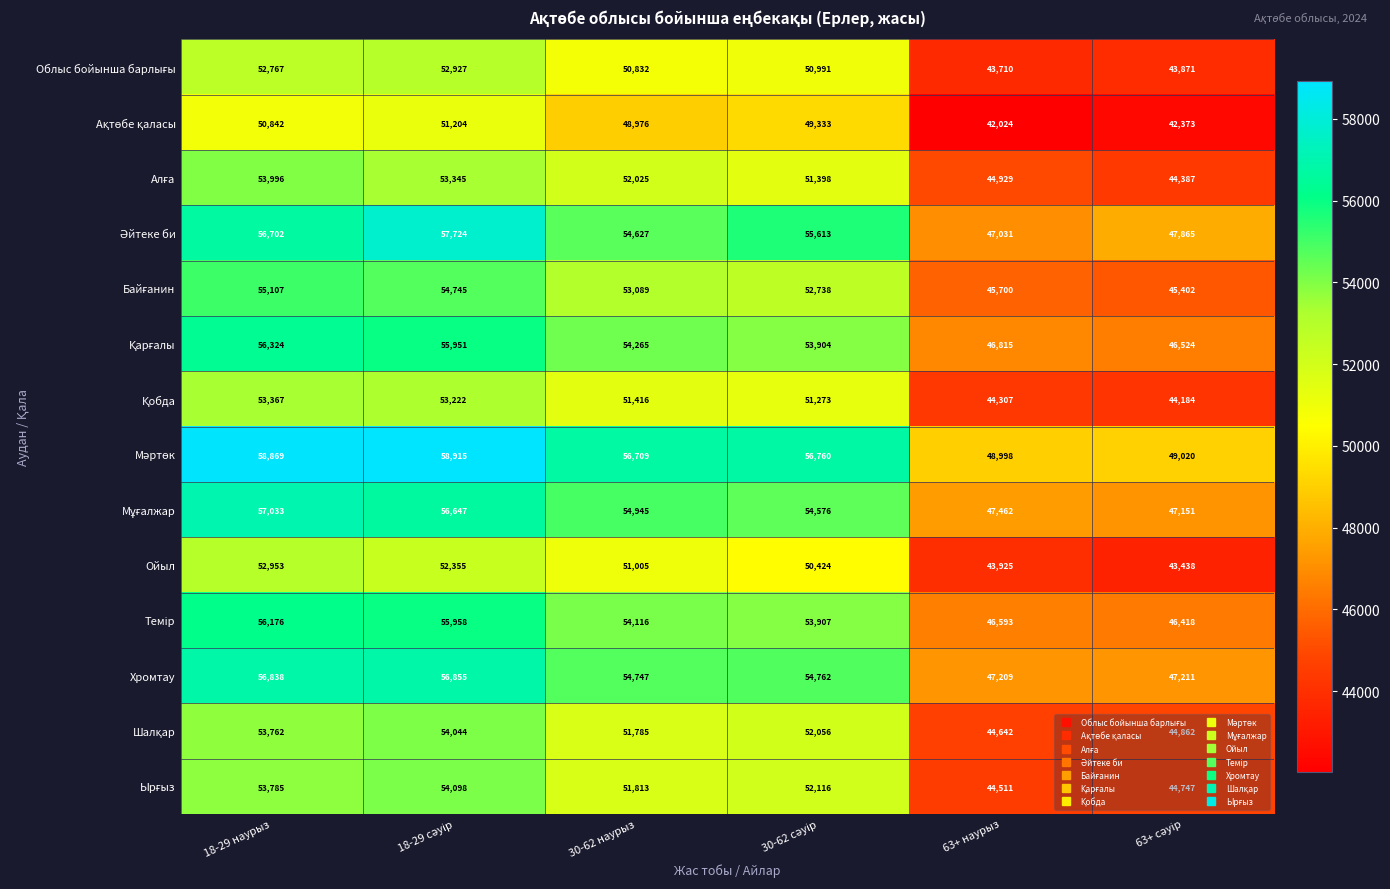

What is the difference between the second highest and second lowest values in the Хромтау series?

9627